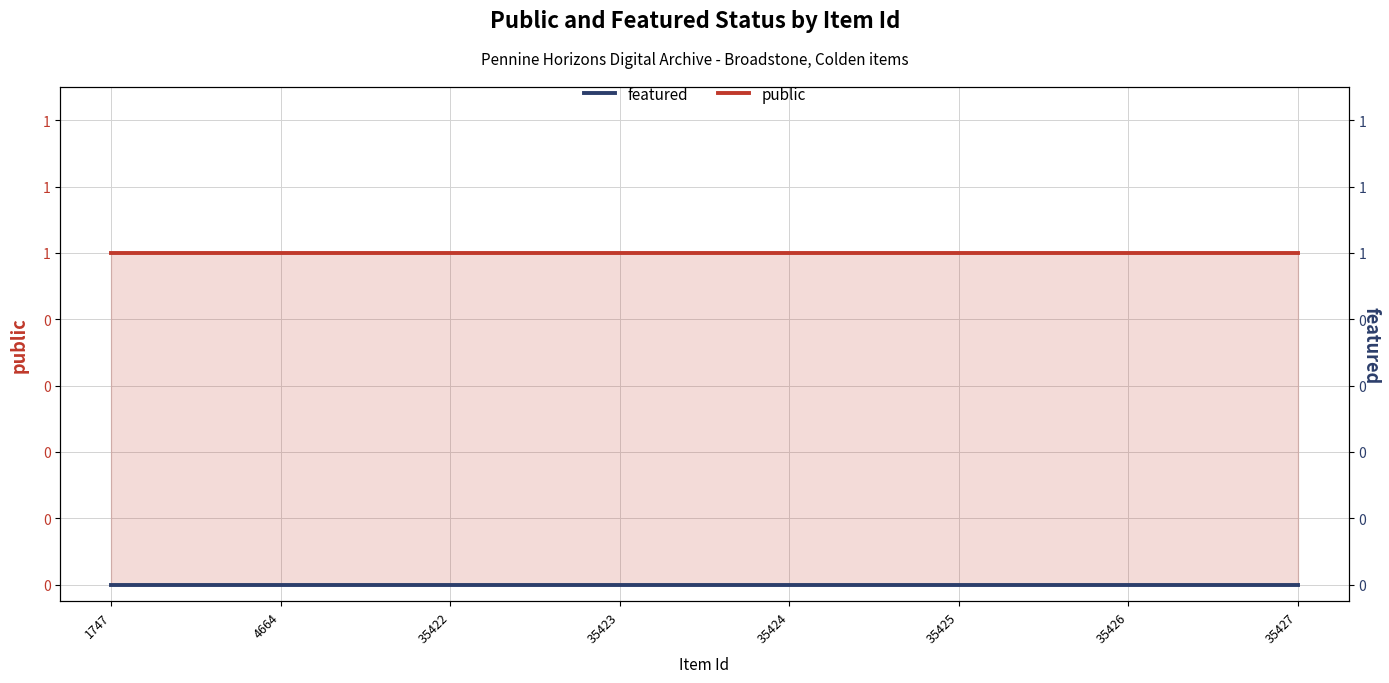

What are all the series names shown in the legend?

public, featured